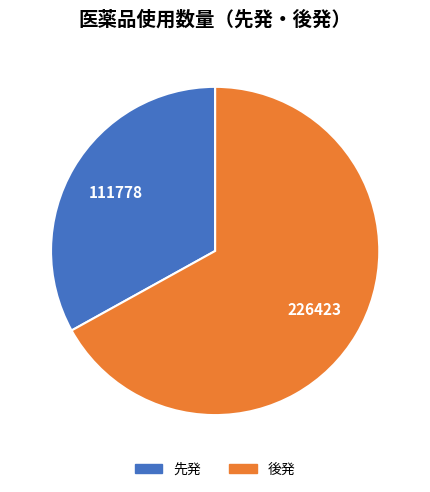

Does any single category account for the majority?

Yes